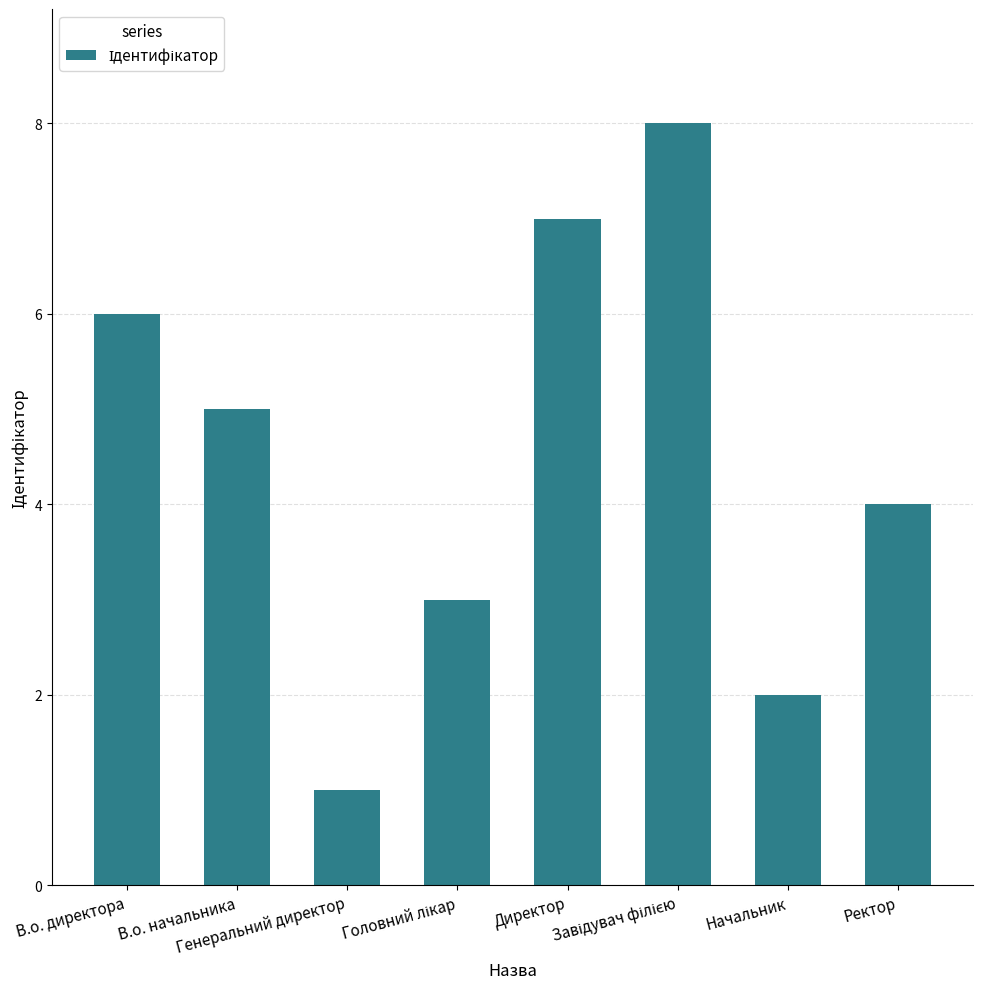

What is the sum of all values?

36